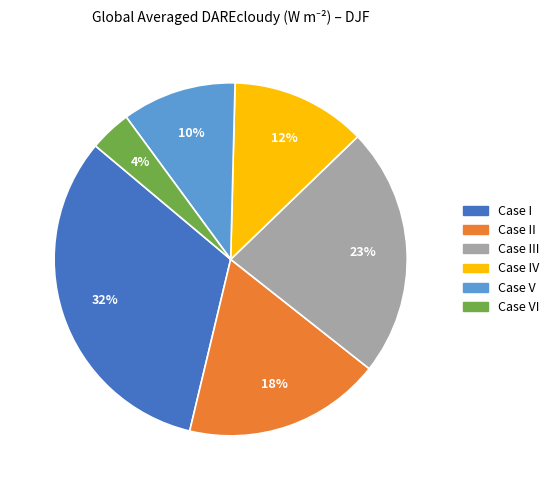

To the nearest percent, what is the average slice percentage?

17%